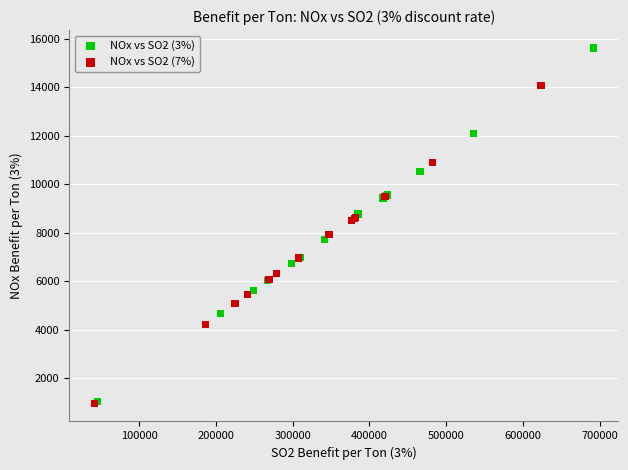

Which series has the largest Y range (max minus min)?

NOx vs SO2 (3%)